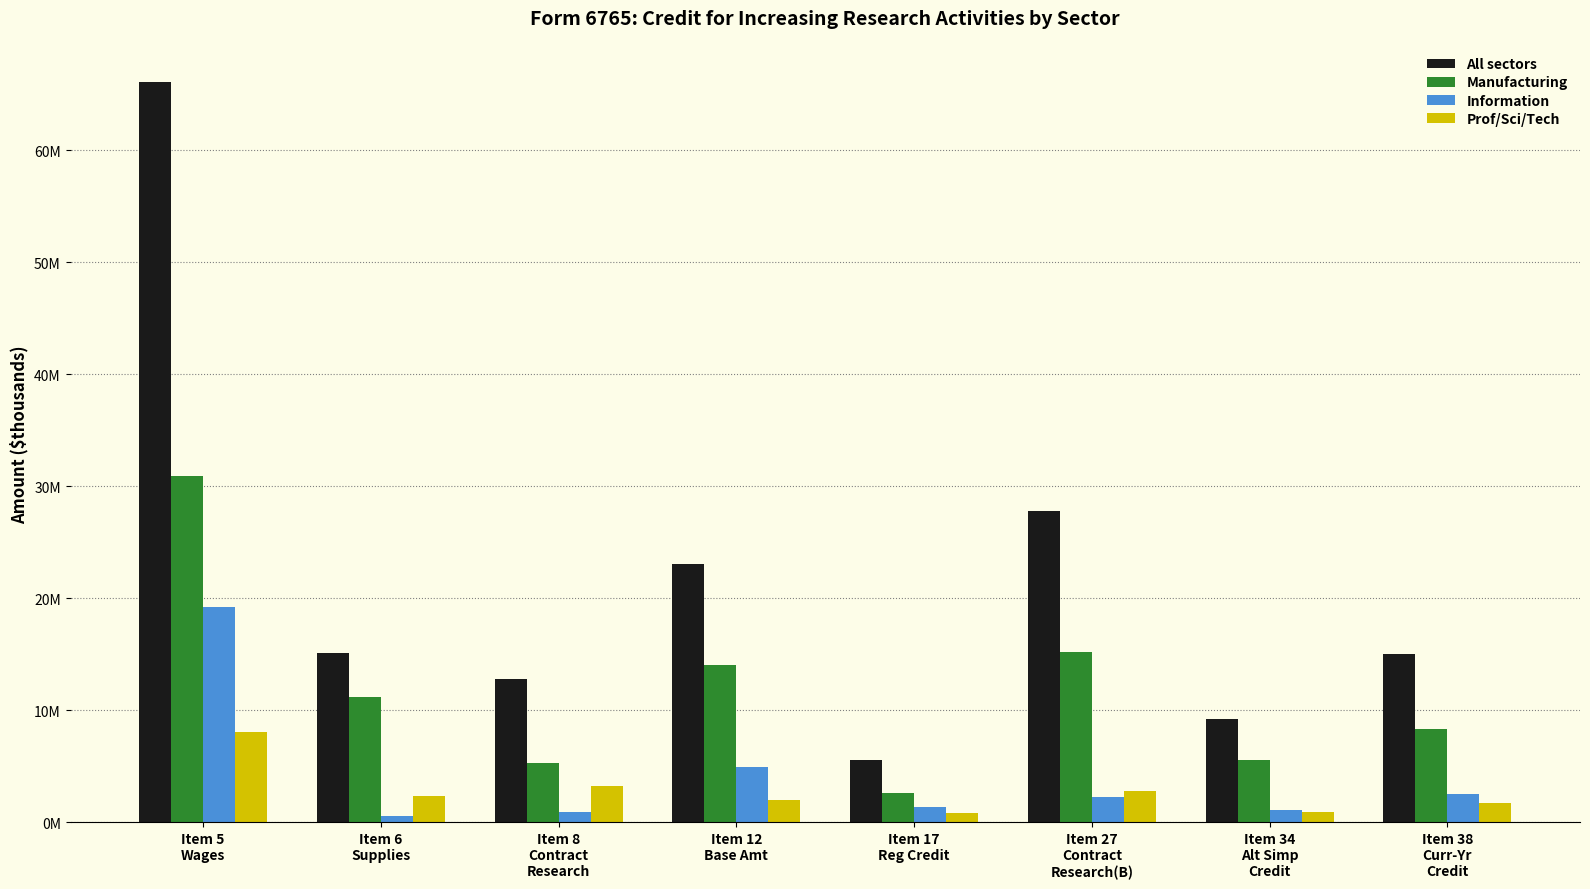

What is the label of the 4th bar from the right?

Item 17
Reg Credit